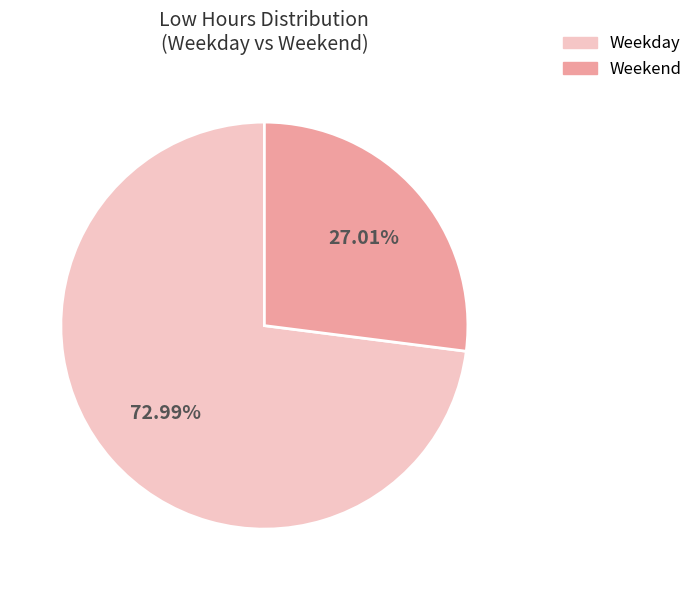

Is there a majority slice in this chart?

Yes